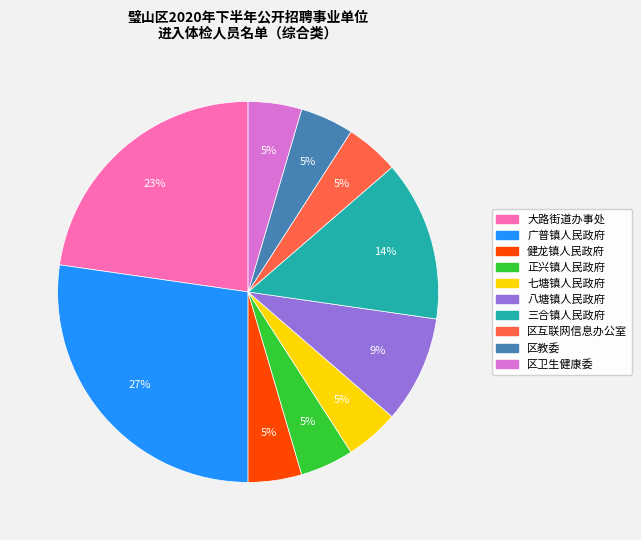

Which category has the biggest portion of the pie?

广普镇人民政府